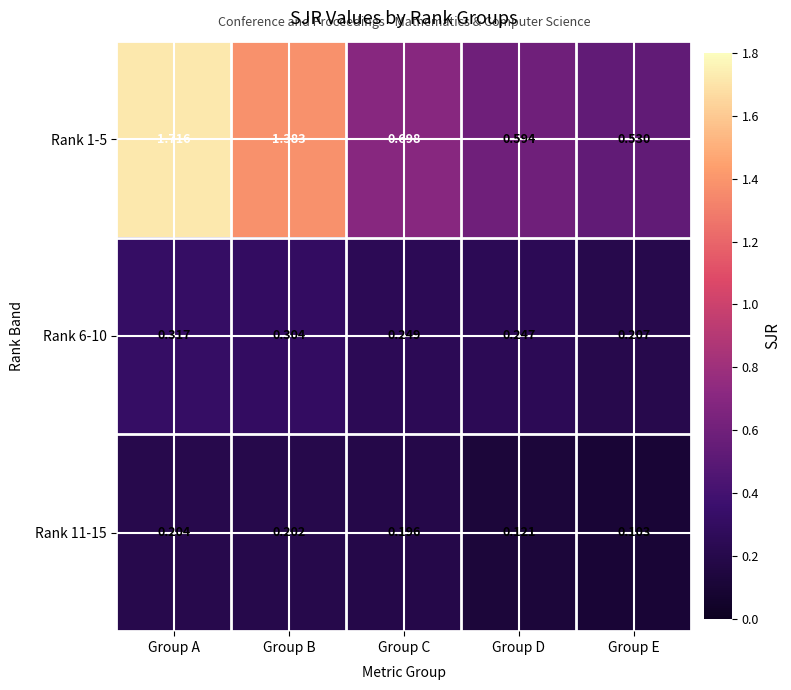

At which category is the sum across all series the highest?

Group A